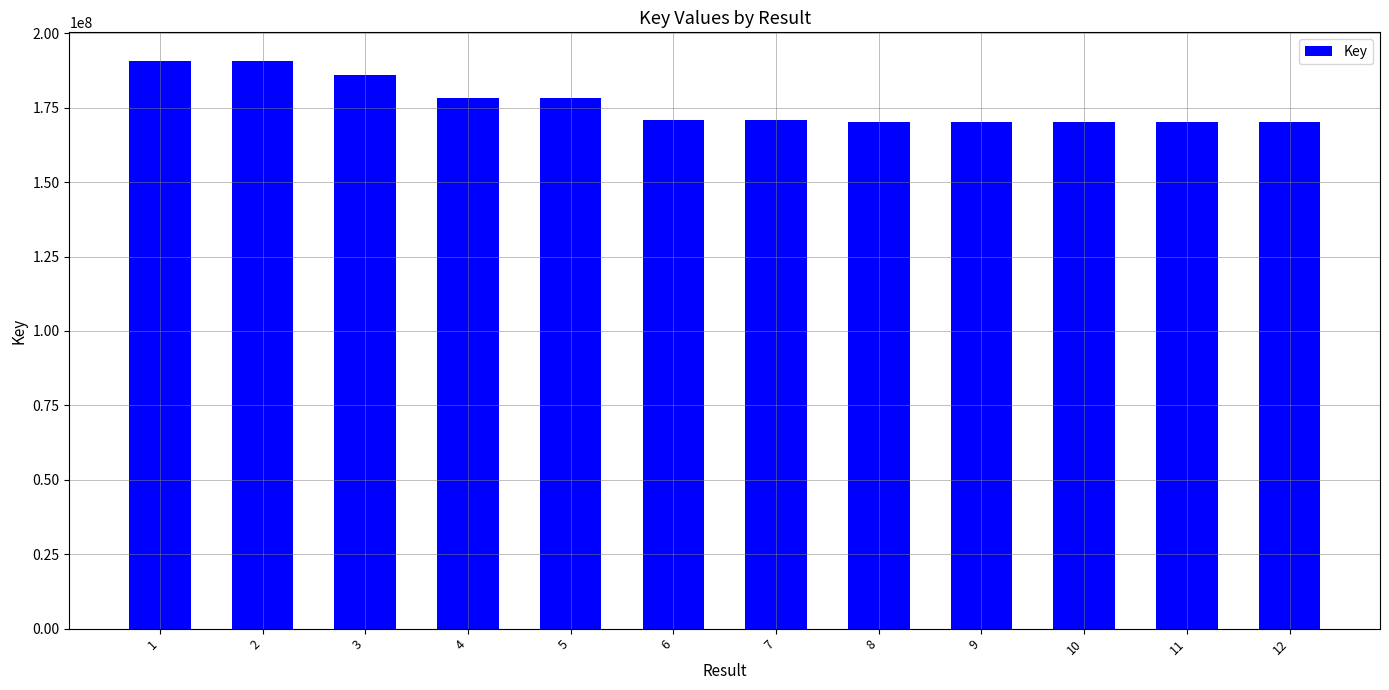

Are the bars grouped side by side (vs. stacked)?

No